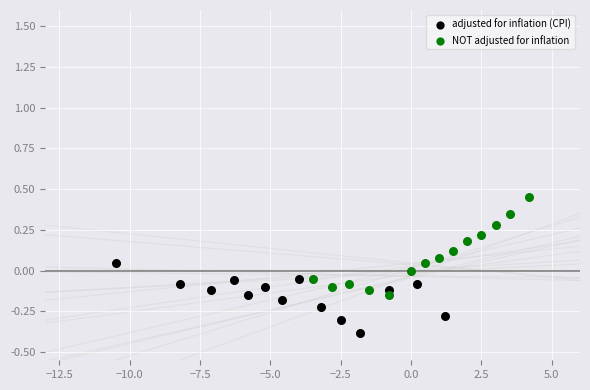

Which series reaches the minimum Y coordinate?

adjusted for inflation (CPI)